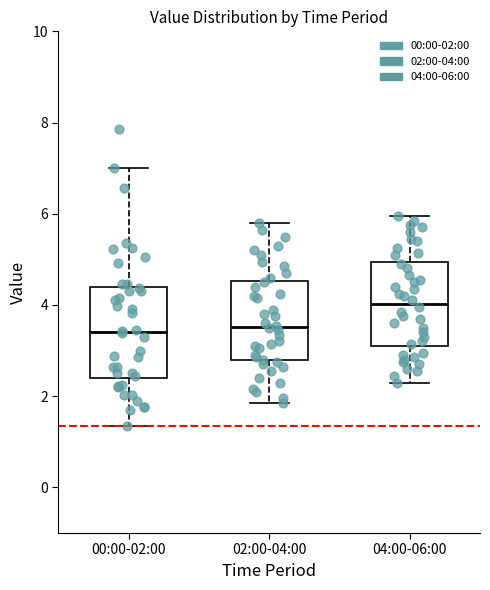

Reading left to right, read every box against the y-axis: the position of its median line, the range the box covers, and the ends of its whiskers. The values are not printed on the chart, so give them approximately, as read against the axis.

00:00-02:00: median 3.4, box 2.4 to 4.4, whiskers 1.4 to 7.0
02:00-04:00: median 3.6, box 2.8 to 4.6, whiskers 1.8 to 5.8
04:00-06:00: median 4.0, box 3.2 to 5.0, whiskers 2.4 to 6.0